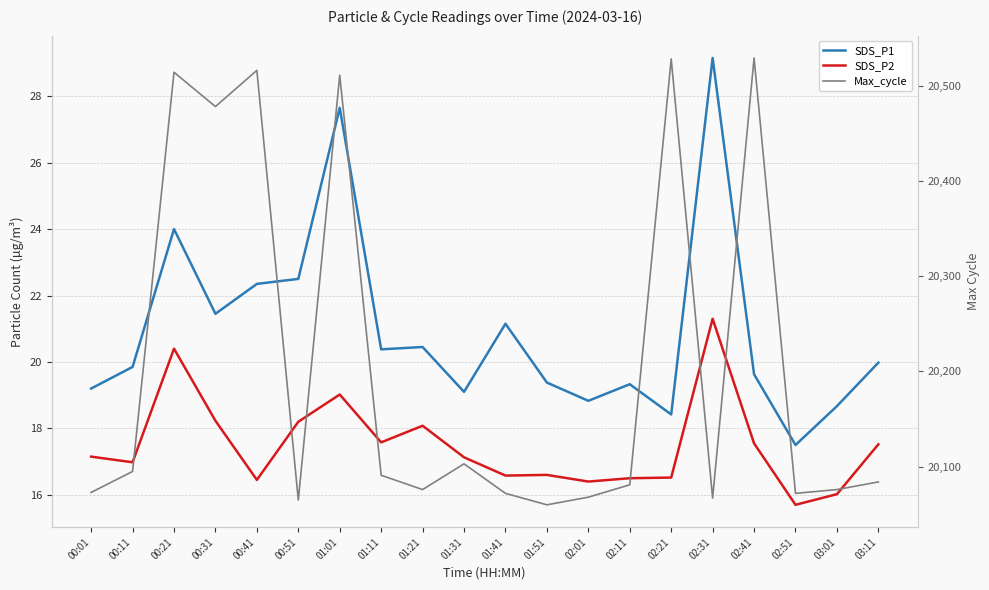

What is the minimum value for SDS_P2?

15.7